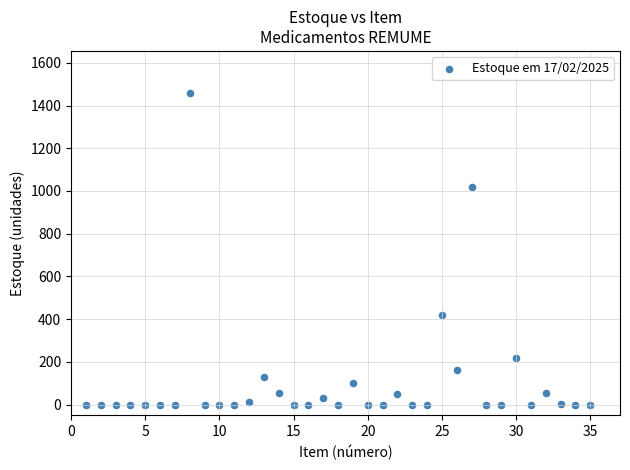

What is the range of X values (max minus min)?

34